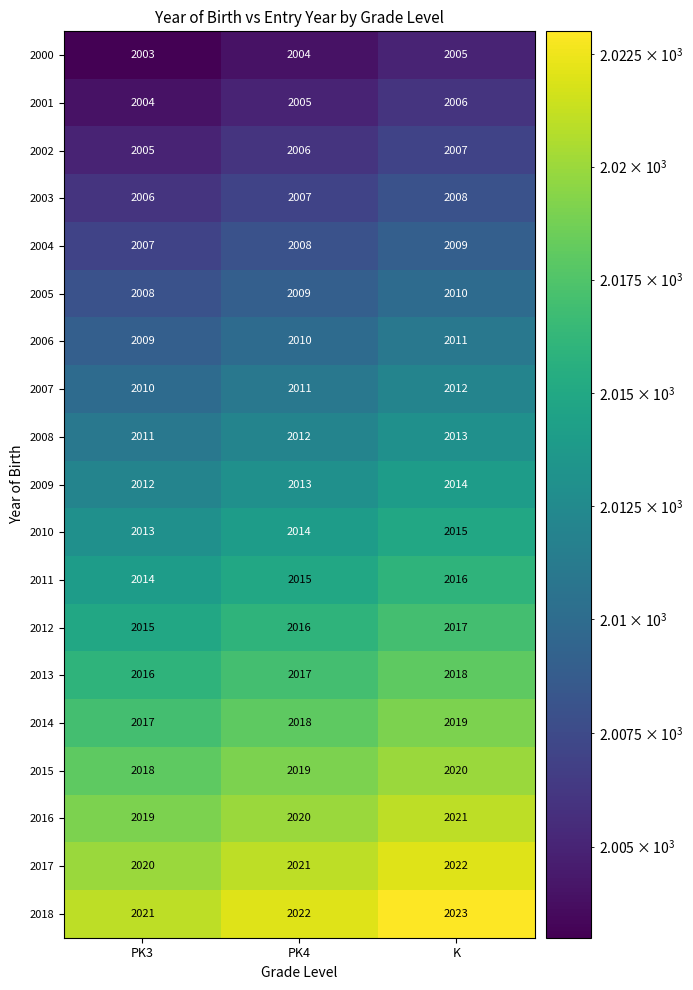

Which category has the lowest value across all series?

PK3